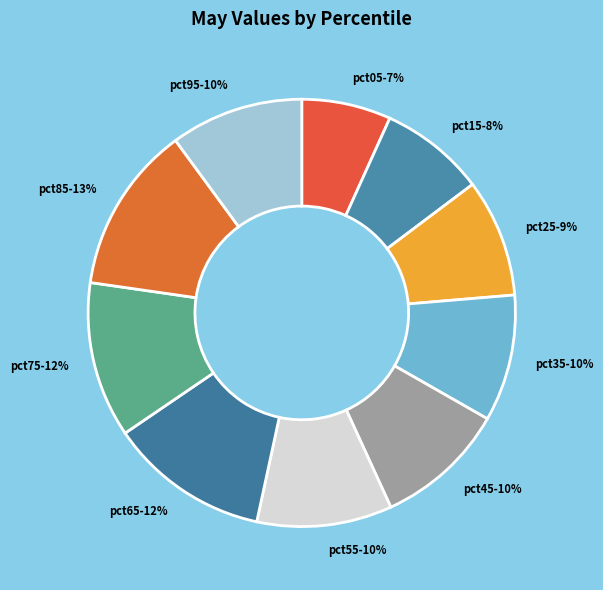

What is the largest slice in the pie chart?

pct85